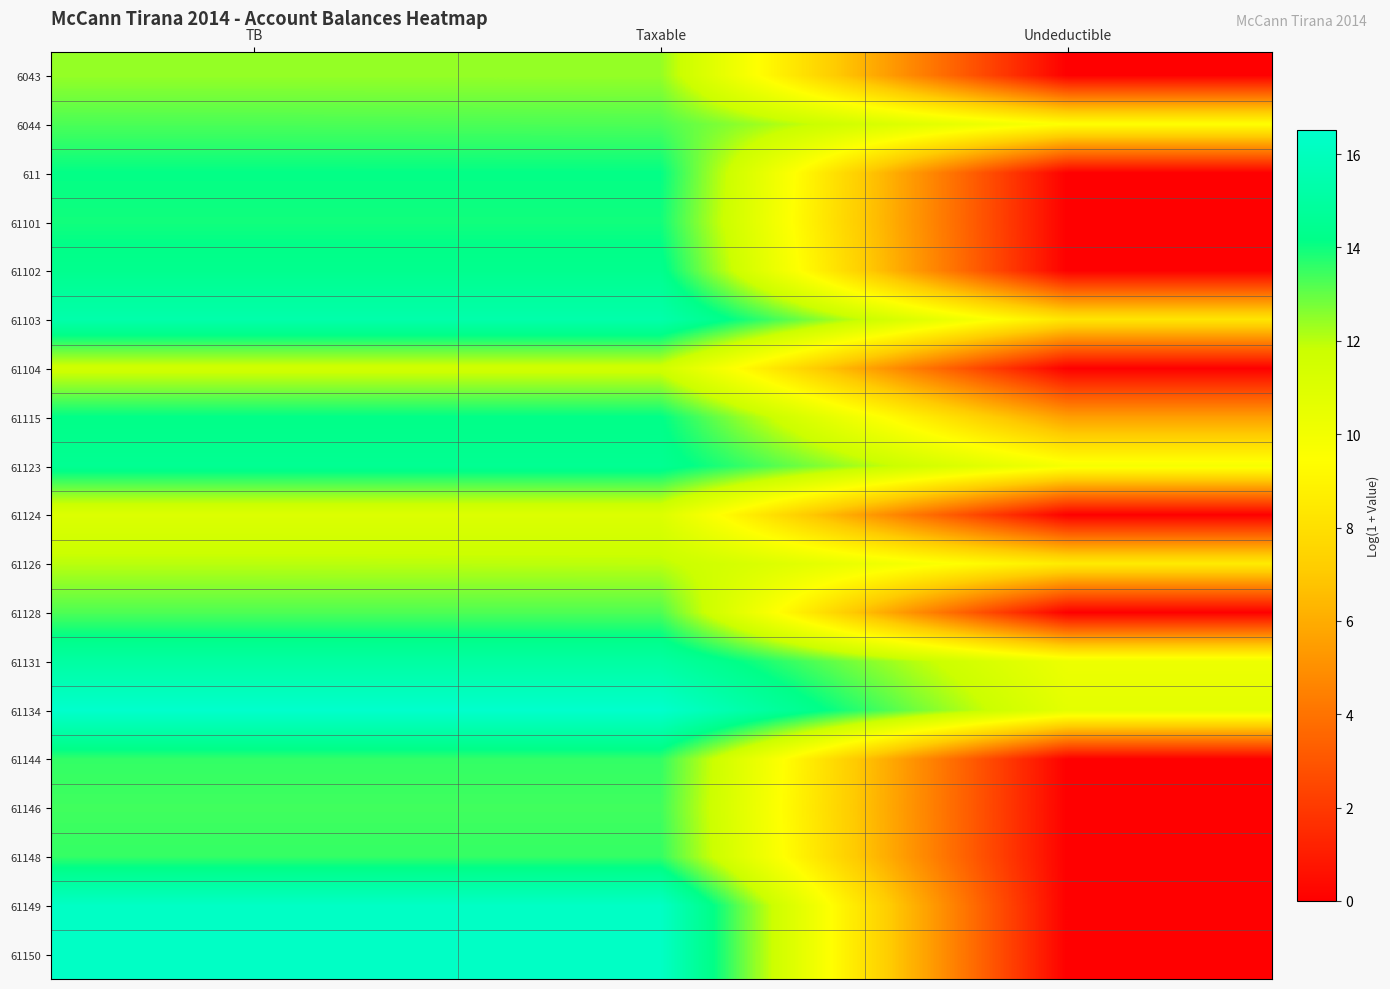

Reading right to left, transcribe all the data shown in this chart.

6043: Undeductible=0.0	Taxable=12.4	TB=12.4
6044: Undeductible=9.5	Taxable=13.3	TB=13.3
611: Undeductible=0.0	Taxable=14.1	TB=14.1
61101: Undeductible=0.0	Taxable=14.0	TB=14.0
61102: Undeductible=0.0	Taxable=14.4	TB=14.4
61103: Undeductible=8.3	Taxable=15.4	TB=15.4
61104: Undeductible=0.0	Taxable=11.6	TB=11.6
61115: Undeductible=5.5	Taxable=14.2	TB=14.2
61123: Undeductible=9.8	Taxable=14.5	TB=14.5
61124: Undeductible=0.0	Taxable=11.0	TB=11.0
61126: Undeductible=8.5	Taxable=12.0	TB=12.0
61128: Undeductible=0.0	Taxable=13.2	TB=13.2
61131: Undeductible=10.2	Taxable=15.1	TB=15.1
61134: Undeductible=10.7	Taxable=16.5	TB=16.5
61144: Undeductible=0.0	Taxable=13.6	TB=13.6
61146: Undeductible=0.0	Taxable=13.4	TB=13.4
61148: Undeductible=0.0	Taxable=13.6	TB=13.6
61149: Undeductible=0.0	Taxable=16.3	TB=16.3
61150: Undeductible=0.0	Taxable=16.3	TB=16.3